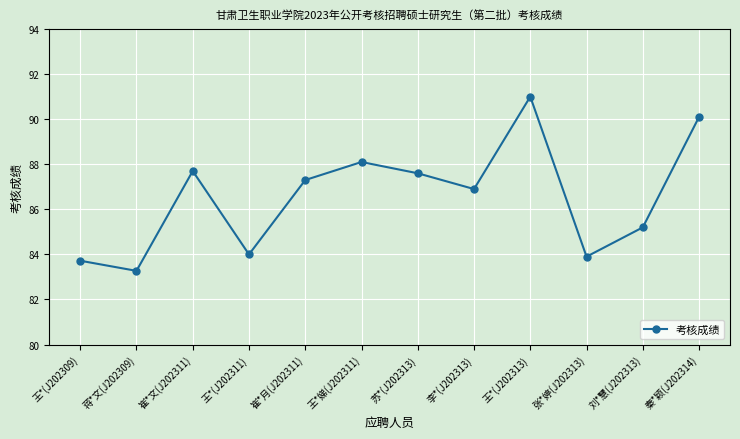

What is the difference between the second highest and minimum values?

6.8